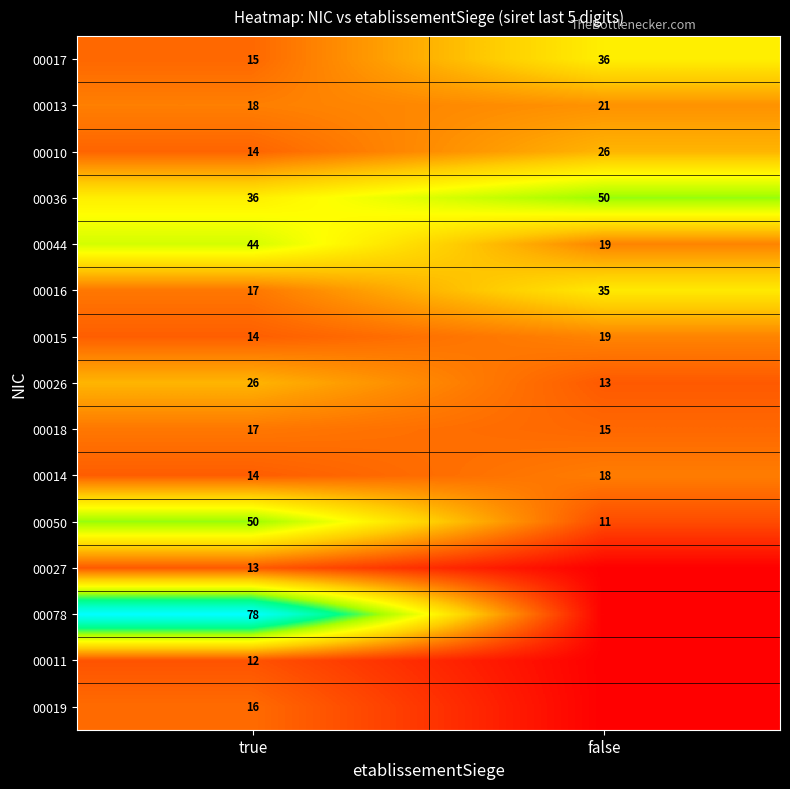

How many values in the 00014 series are below 18?

1